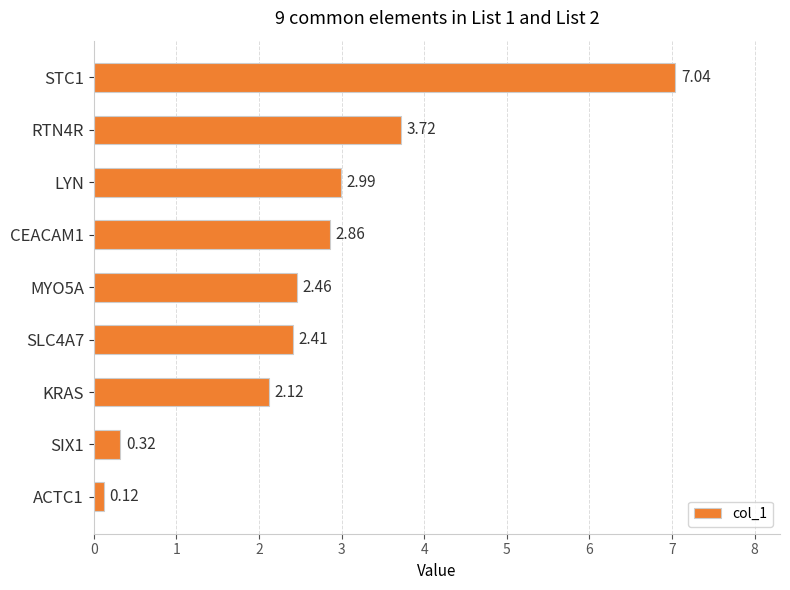

Rank the categories by value from lowest to highest.

ACTC1, SIX1, KRAS, SLC4A7, MYO5A, CEACAM1, LYN, RTN4R, STC1